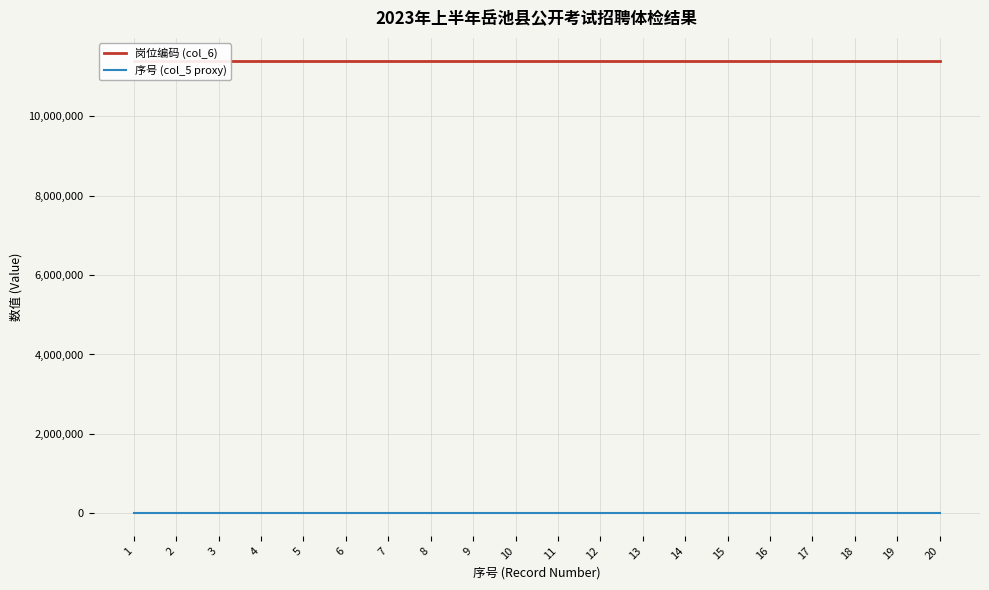

What is the difference between the highest and lowest values at 9?

11404997